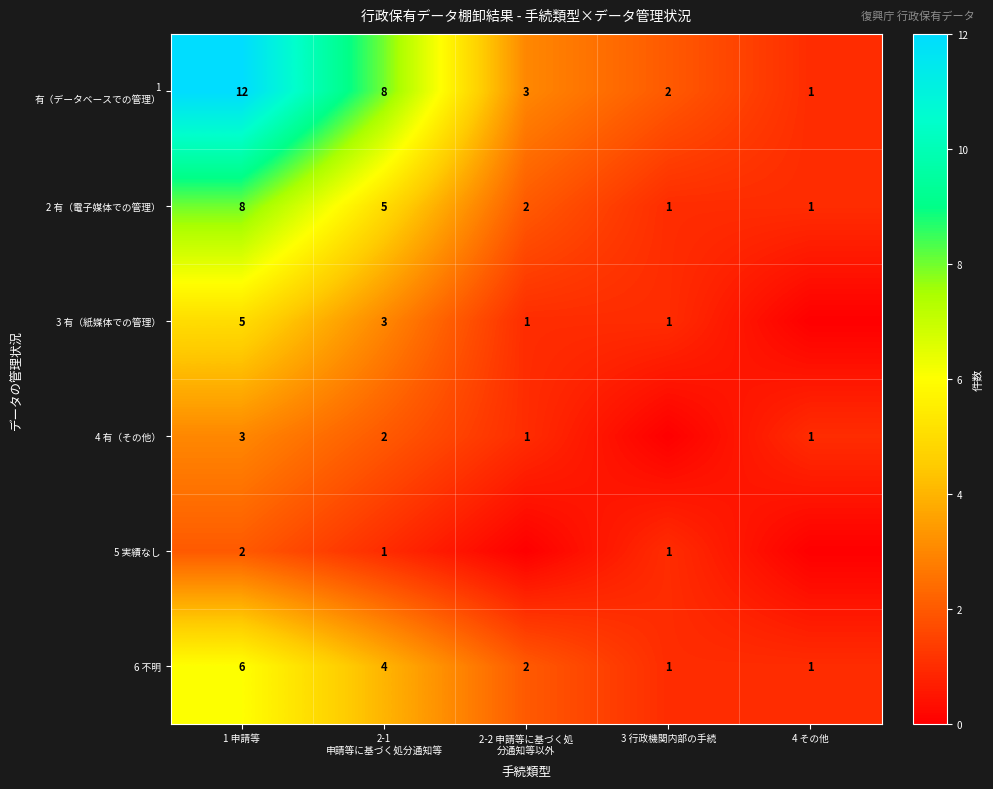

How many 2 有（電子媒体での管理） values are between 1 and 5?

4